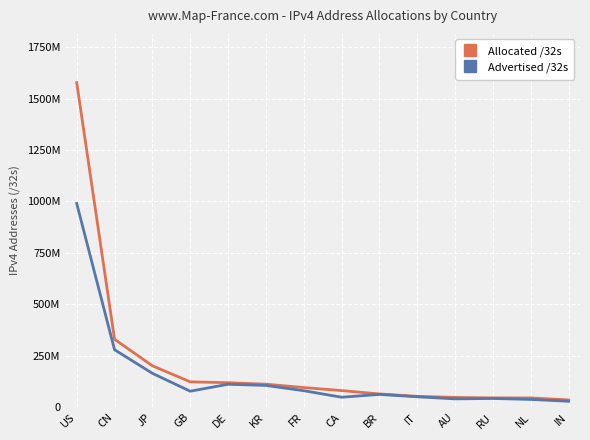

Does the chart have visible grid lines?

Yes